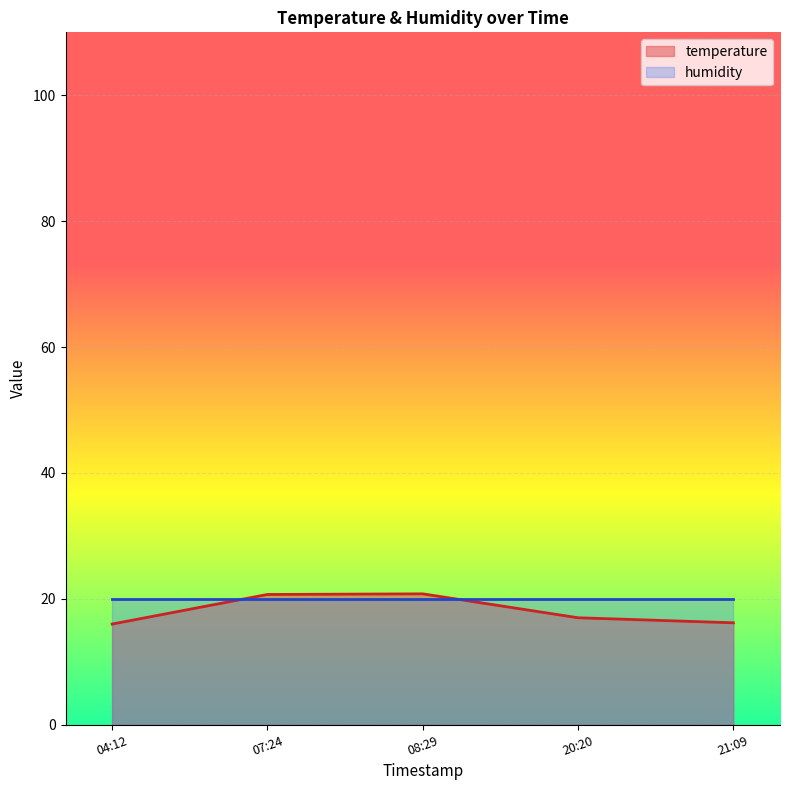

What position from the right is 04:12?

5